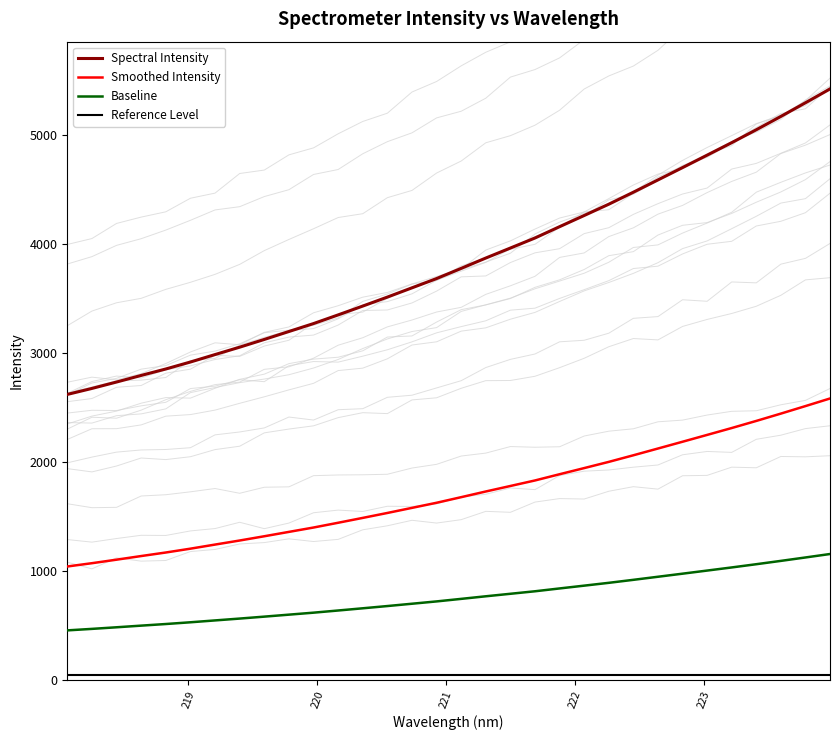

What is the highest value of the Baseline series?

1156.6